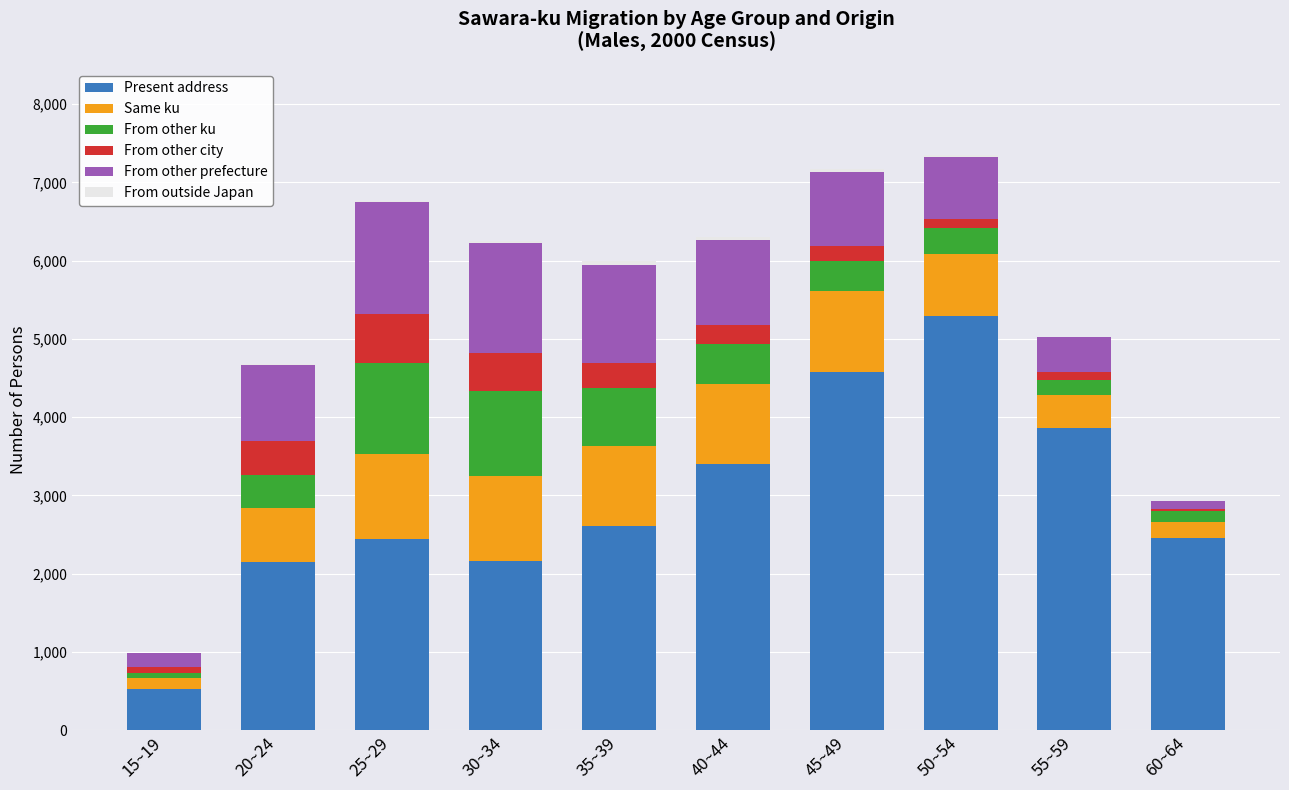

Are the bars grouped side by side (vs. stacked)?

No